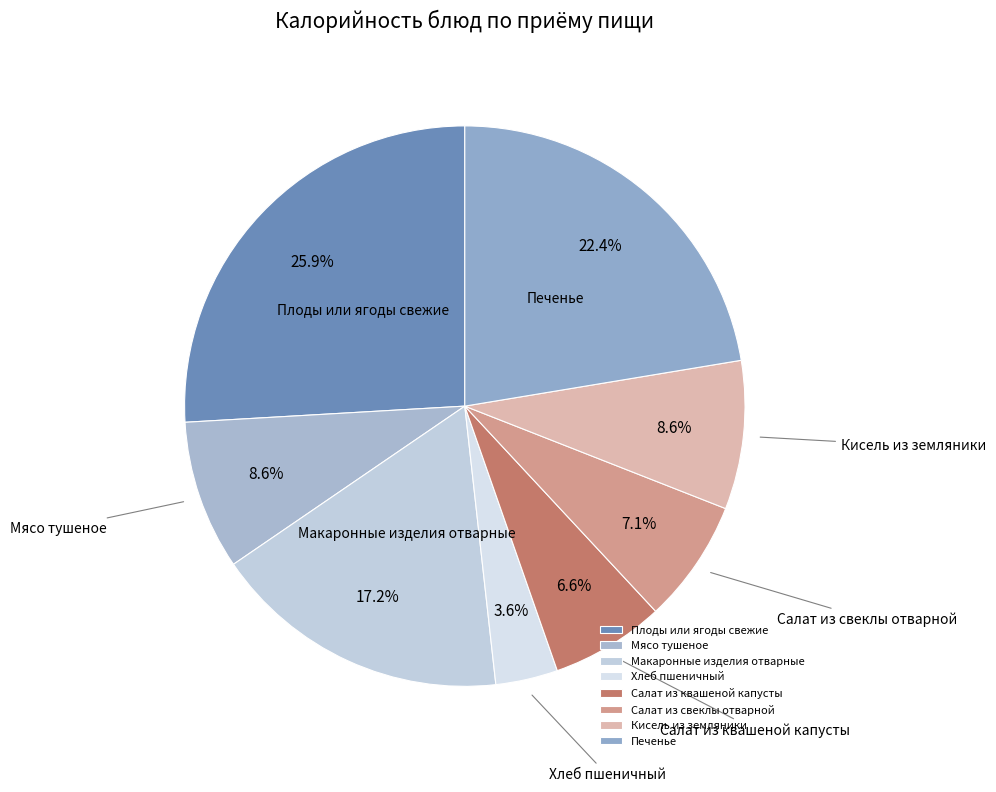

How many segments does this pie chart have?

8